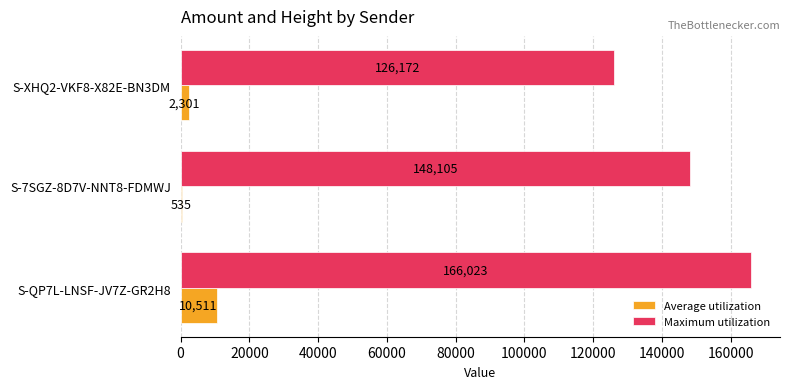

The Maximum utilization series shows 81998 at S-XHQ2-VKF8-X82E-BN3DM. True or false?

False